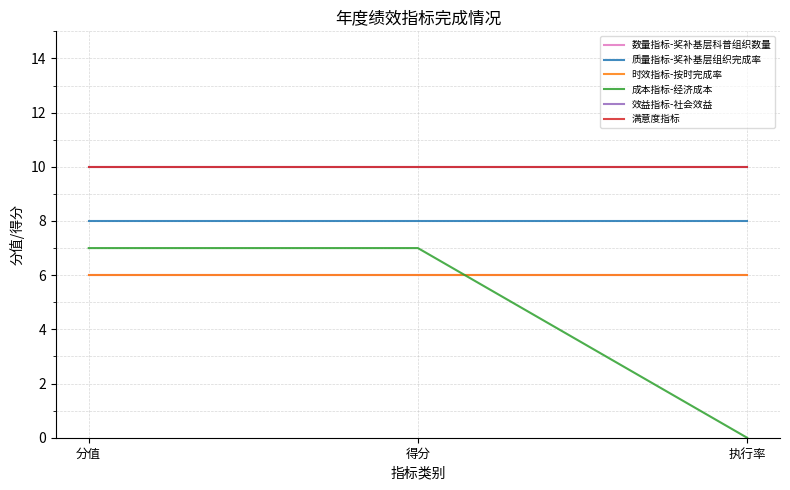

What position from the right is 得分?

2